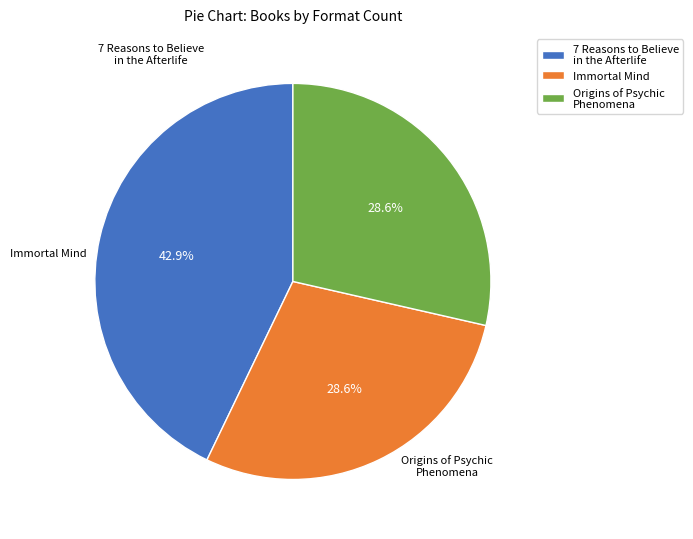

How many segments does this pie chart have?

3